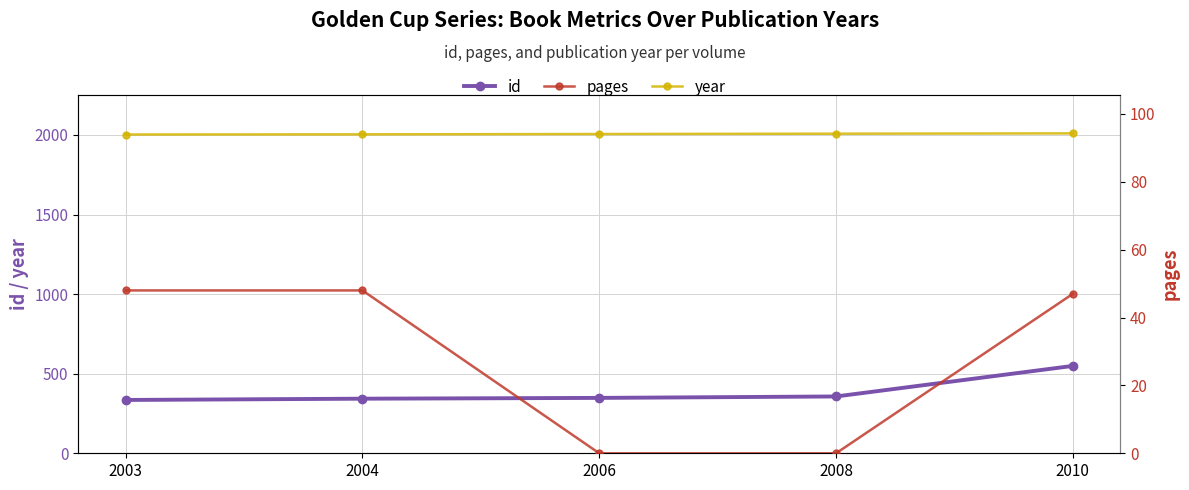

Which category has the highest value across all series?

2010